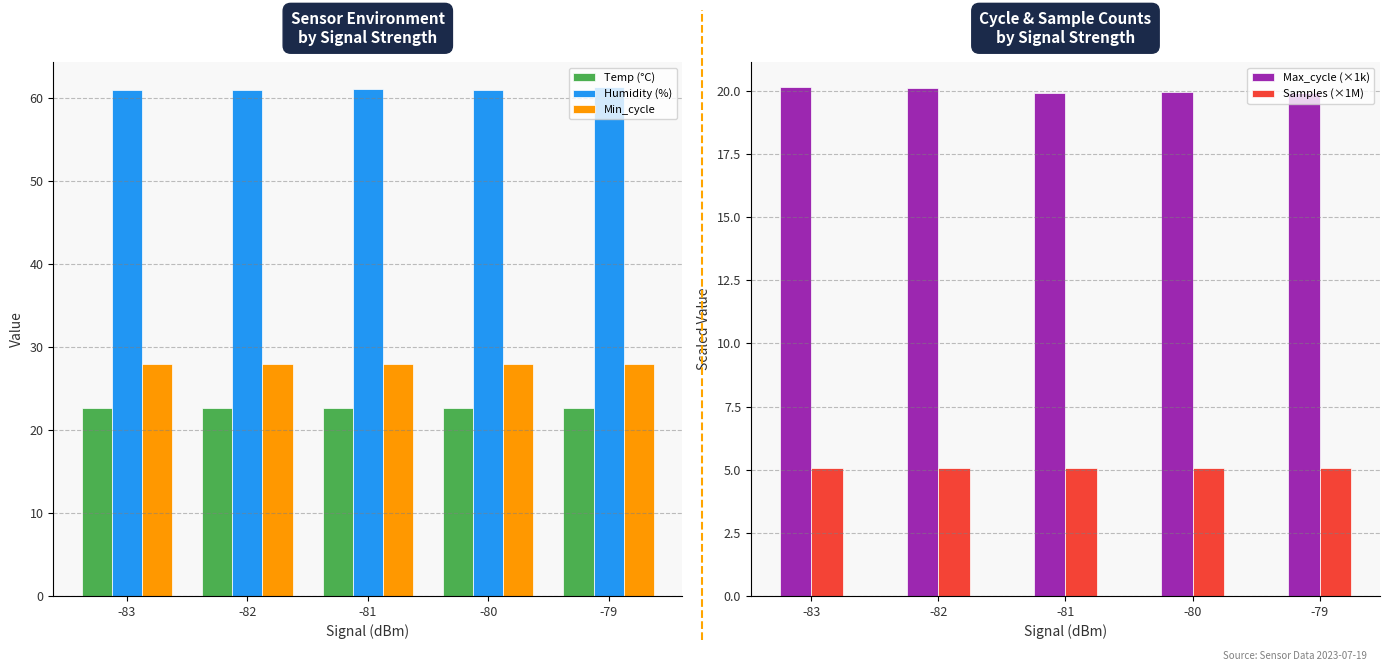

Reading left to right, extract all data points from this chart.

Temp (°C): 22.7	22.7	22.6	22.6	22.6
Humidity (%): 61.0	61.0	61.1	61.0	61.3
Min_cycle: 28.0	28.0	28.0	28.0	28.0
Max_cycle (×1k): 20.1	20.1	19.9	20.0	19.9
Samples (×1M): 5.1	5.1	5.1	5.1	5.1